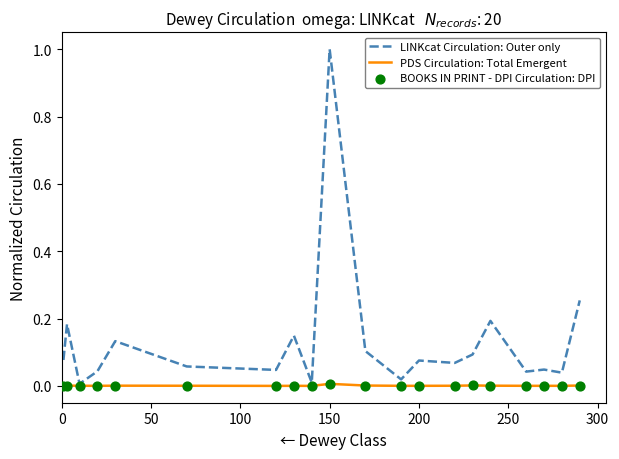

Which series has the widest spread of Y values?

LINKcat Circulation: Outer only